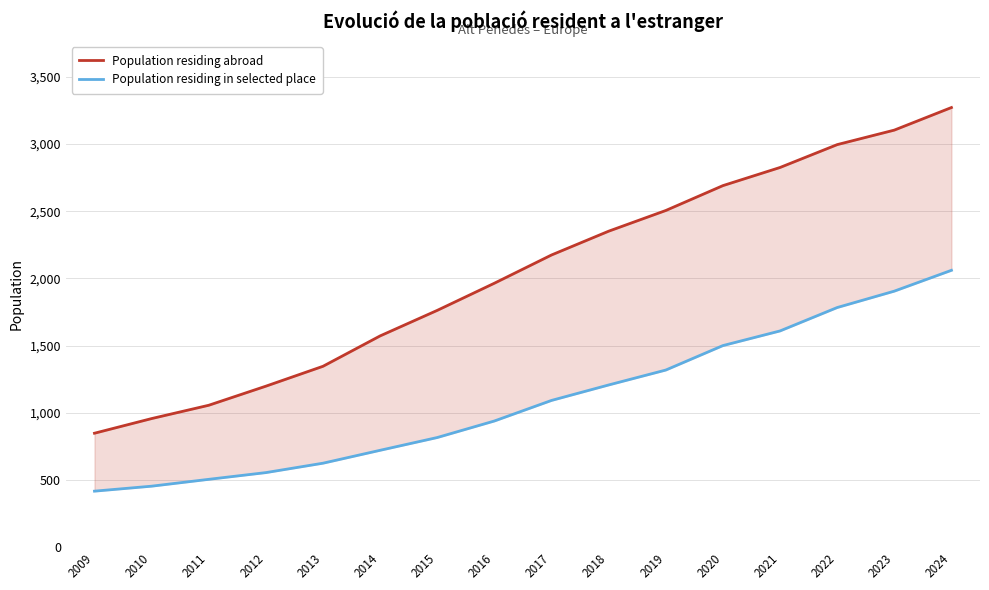

What is the sum of all Population residing in selected place values?

17506